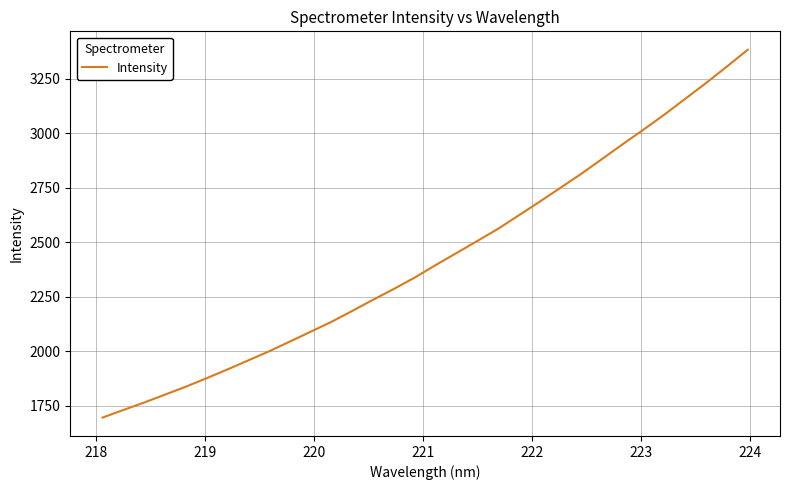

What is the maximum value shown in the chart?

3383.2